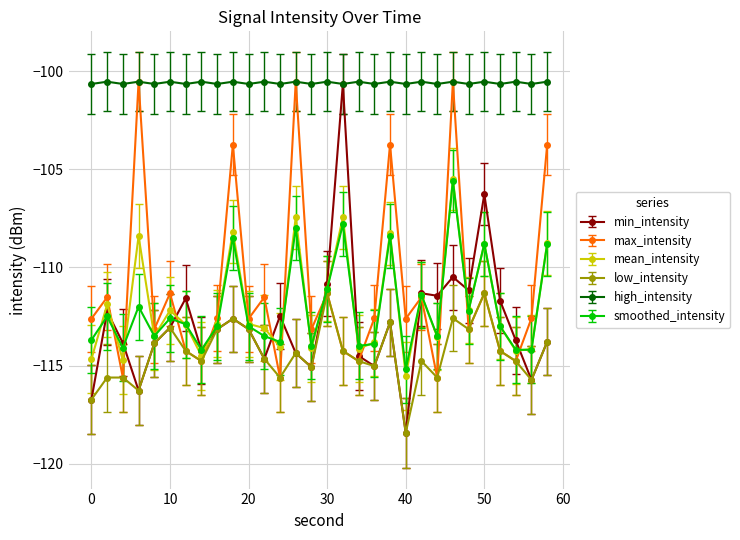

What is the maximum value for smoothed_intensity?

-105.6